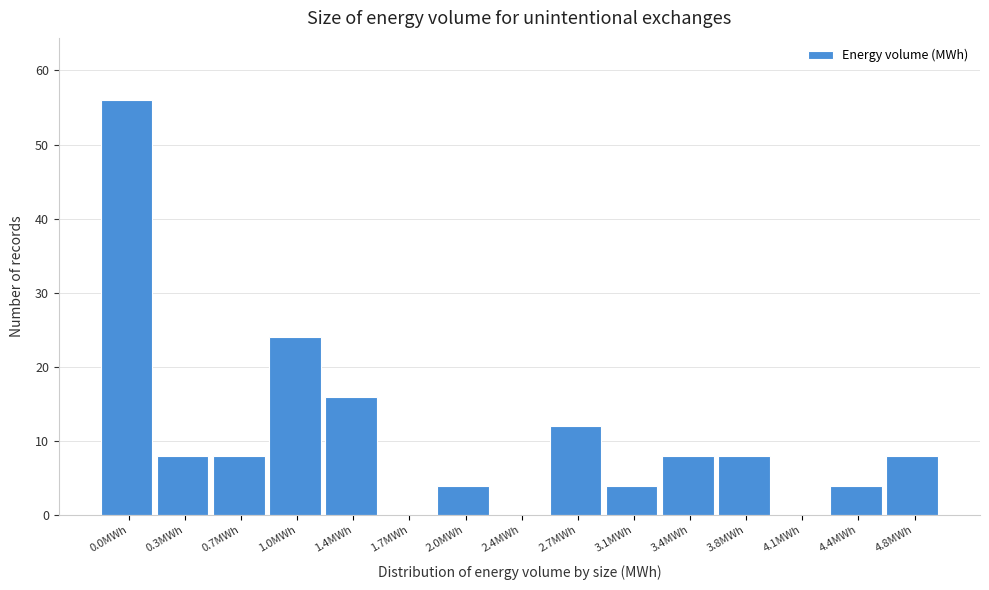

Reading left to right, what are all the values shown in this chart?

0.0MWh=56	0.3MWh=8	0.7MWh=8	1.0MWh=24	1.4MWh=16	1.7MWh=0	2.0MWh=4	2.4MWh=0	2.7MWh=12	3.1MWh=4	3.4MWh=8	3.8MWh=8	4.1MWh=0	4.4MWh=4	4.8MWh=8